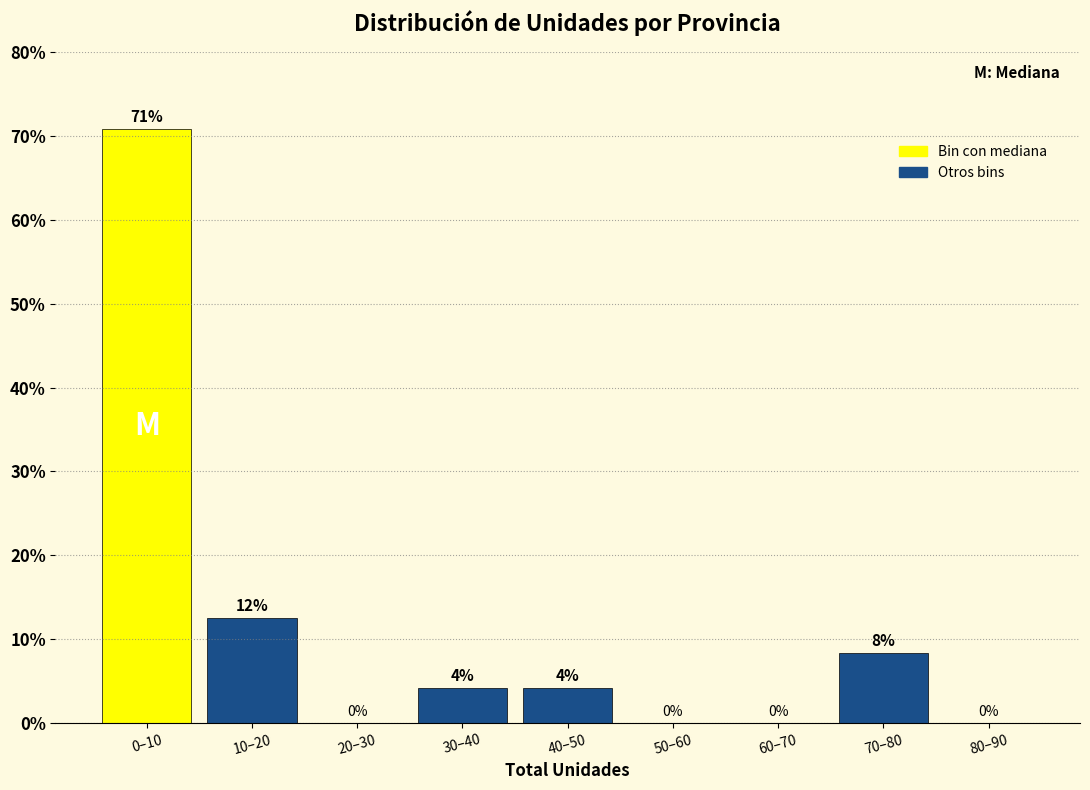

At which label is the value closest to 35?

10–20